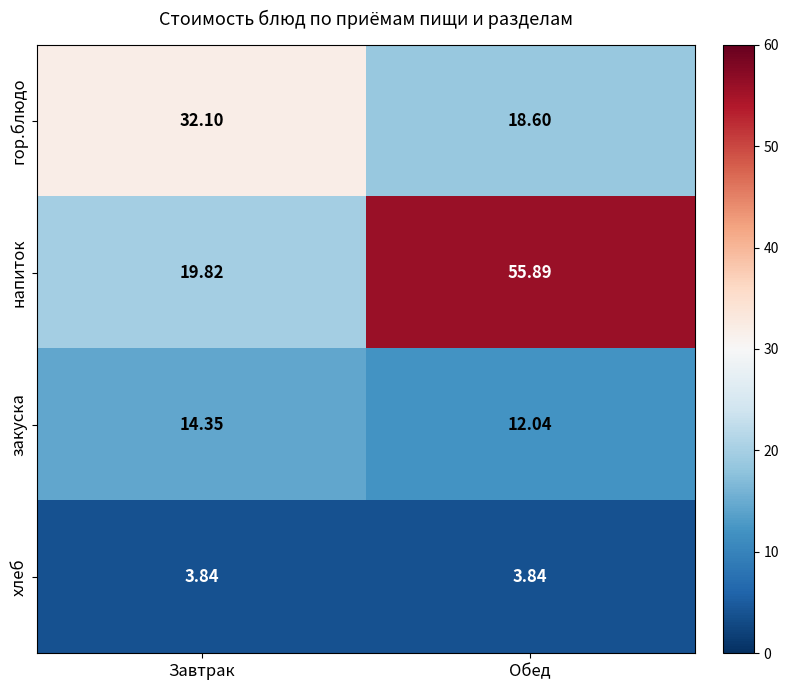

Where does the гор.блюдо series first go above 32?

Завтрак